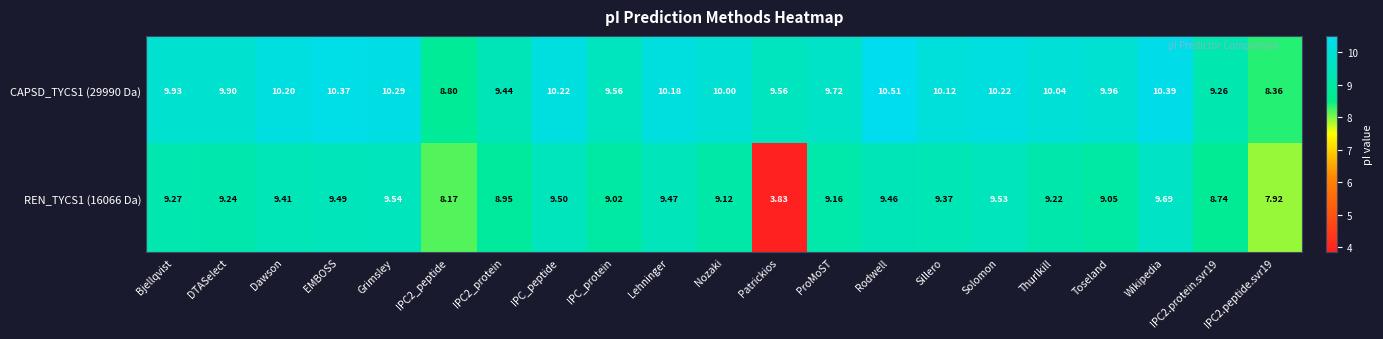

Which label corresponds to the largest value in the chart?

Rodwell